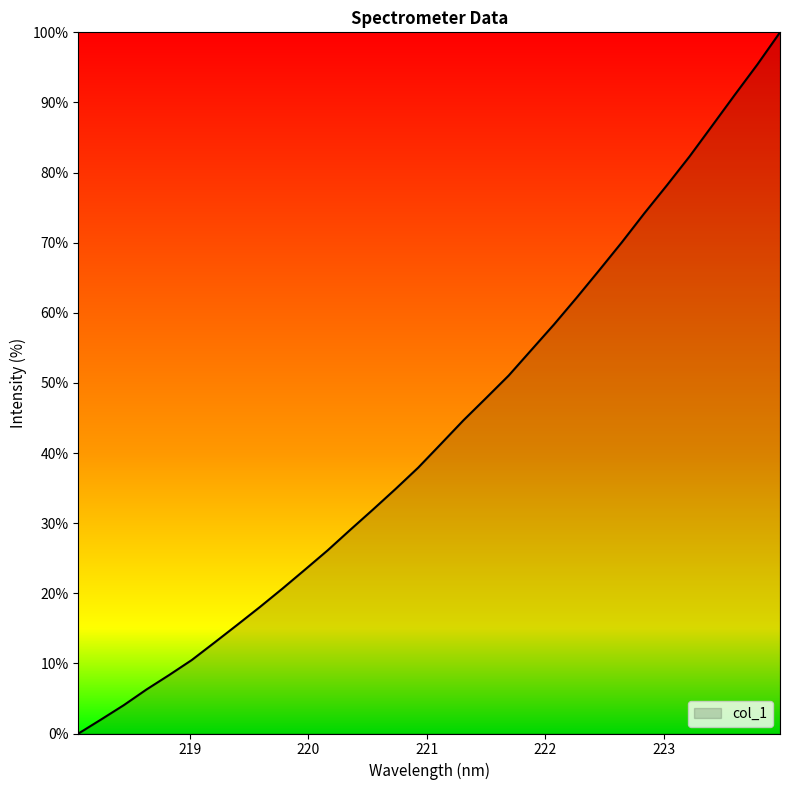

Count the number of data series in this chart.

1